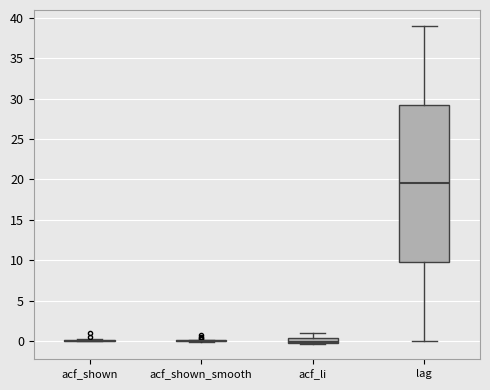

Which box is the tallest, from its lower edge to its upper edge?

lag